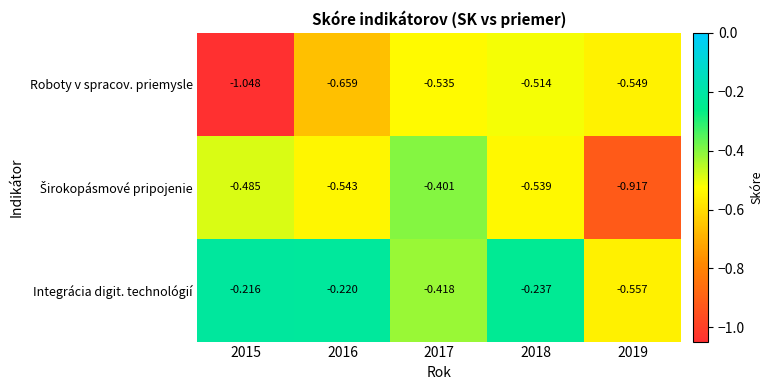

Count the number of categories in the chart.

5